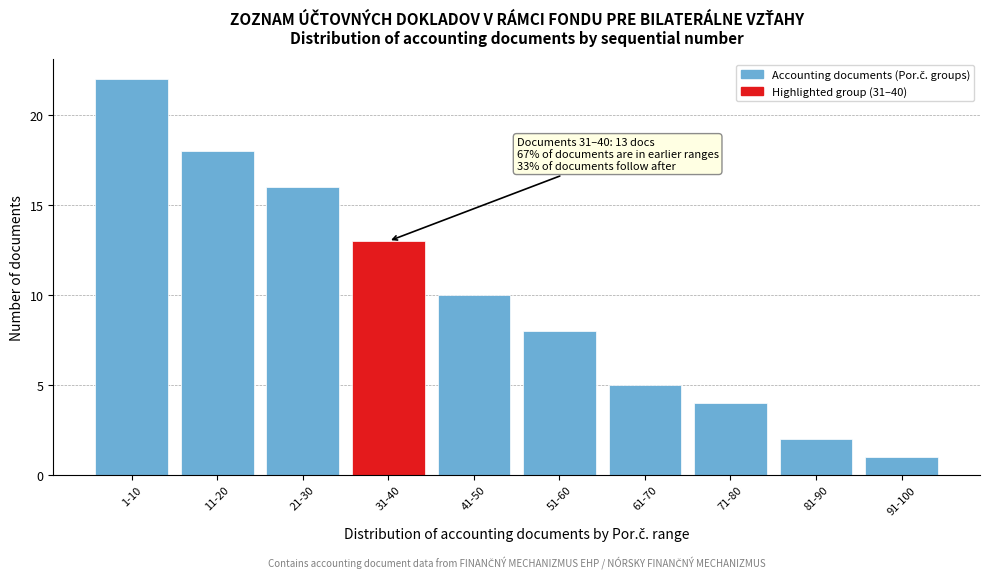

Reading left to right, extract all data points from this chart.

22	18	16	13	10	8	5	4	2	1